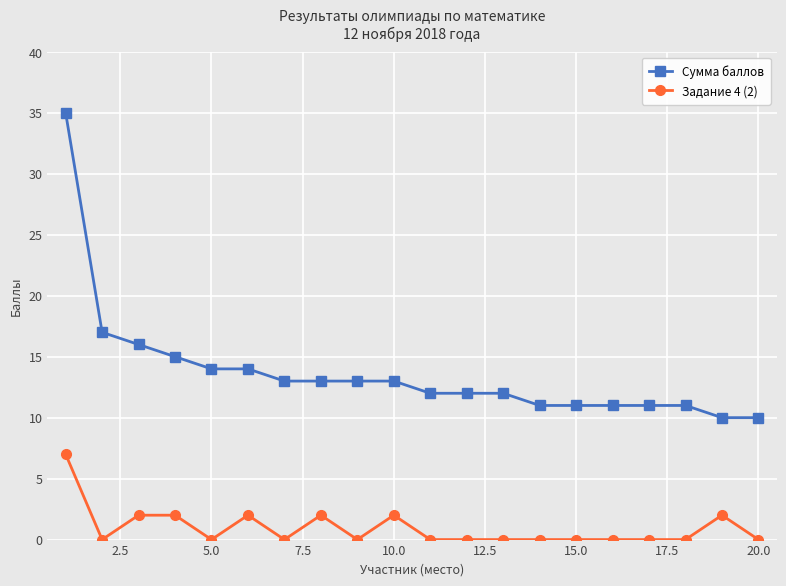

Rank the series by their maximum value, from highest to lowest.

Сумма баллов, Задание 4 (2)